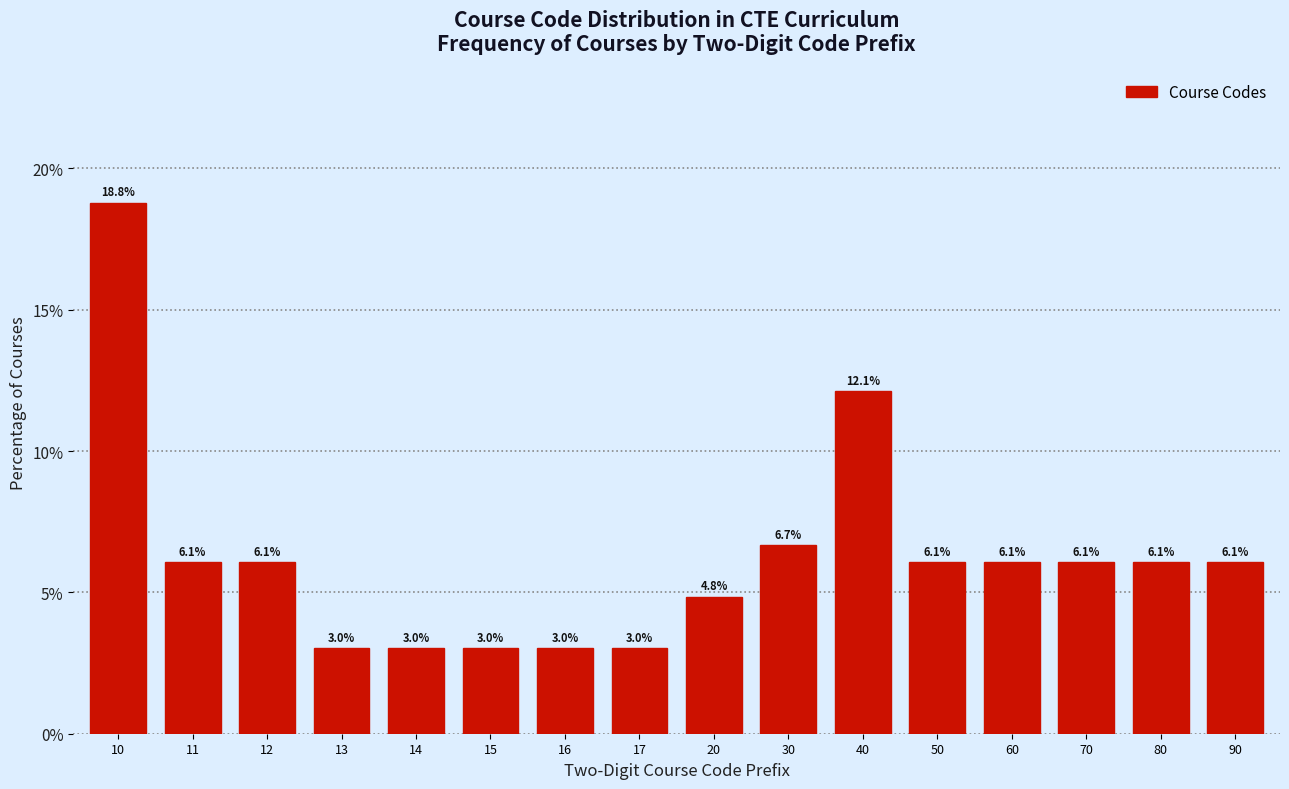

Reading left to right, transcribe all the data shown in this chart.

10=18.8	11=6.1	12=6.1	13=3.0	14=3.0	15=3.0	16=3.0	17=3.0	20=4.8	30=6.7	40=12.1	50=6.1	60=6.1	70=6.1	80=6.1	90=6.1